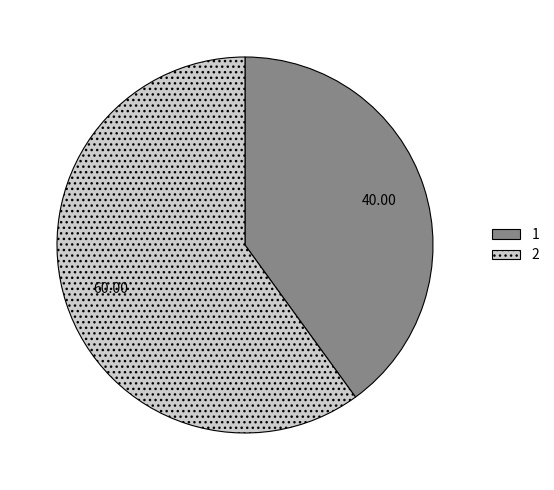

True or false: 2 accounts for 71% of the total.

False